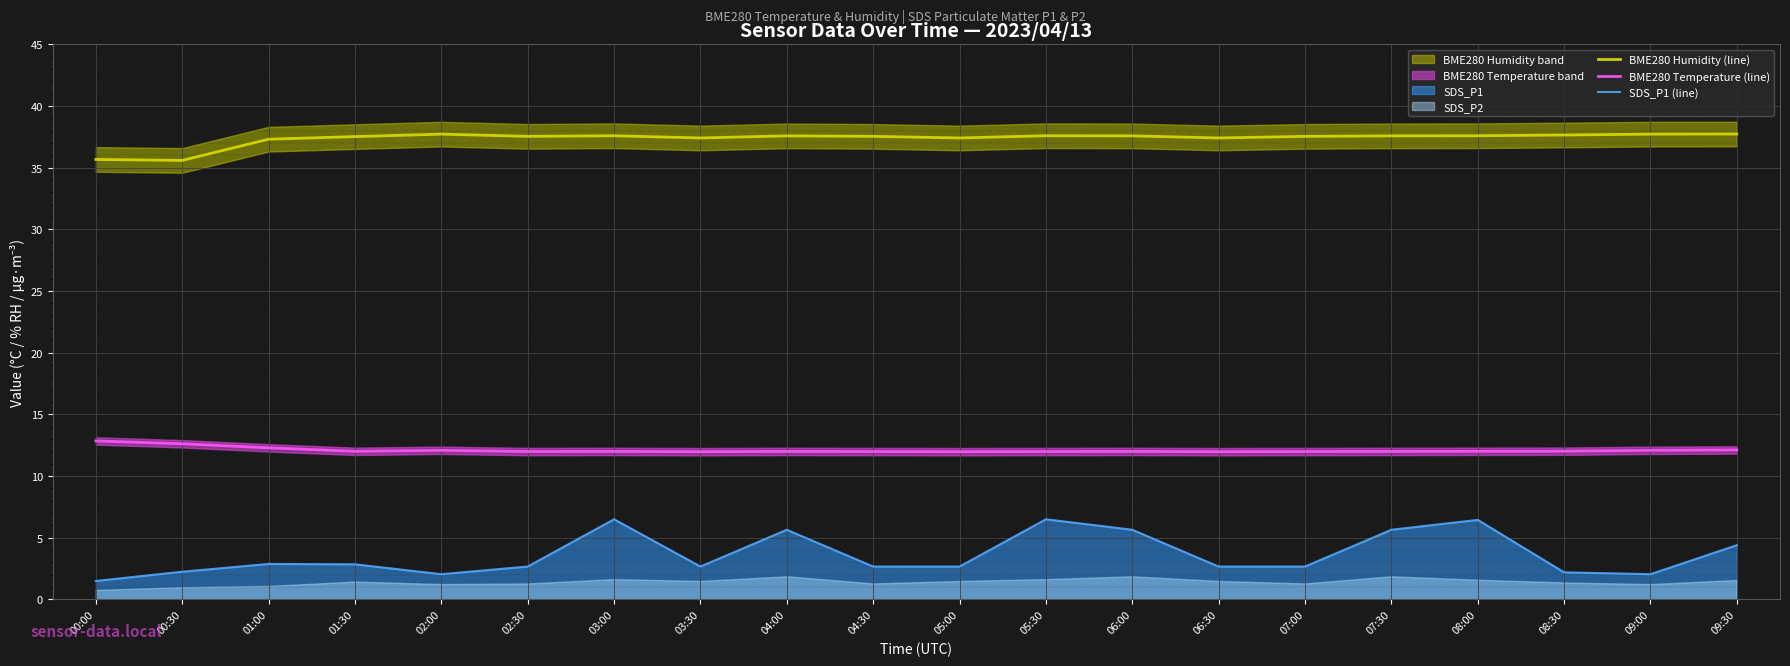

List the labels in order of BME280 Humidity (line) value, smallest first.

00:30, 00:00, 01:00, 03:30, 05:00, 06:30, 01:30, 02:30, 04:30, 07:00, 04:00, 06:00, 07:30, 03:00, 05:30, 08:00, 08:30, 02:00, 09:00, 09:30